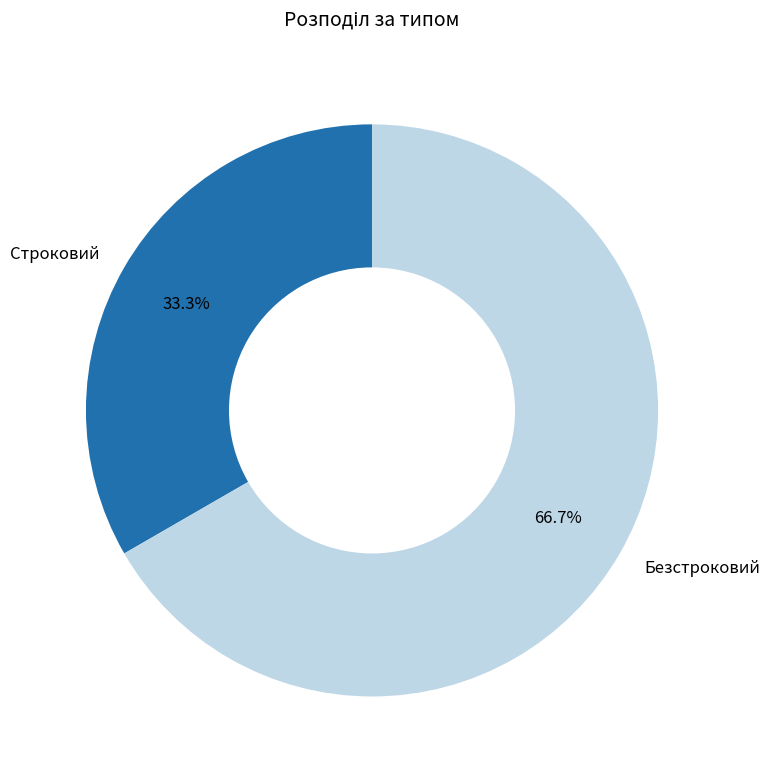

Rank the categories by value from highest to lowest.

Безстроковий, Строковий